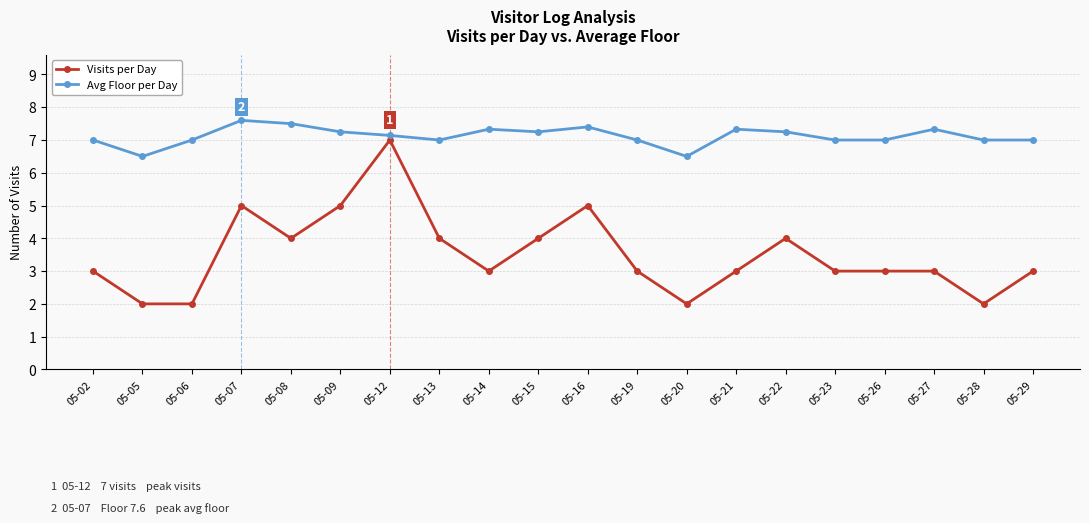

What are all the series names shown in the legend?

Visits per Day, Avg Floor per Day